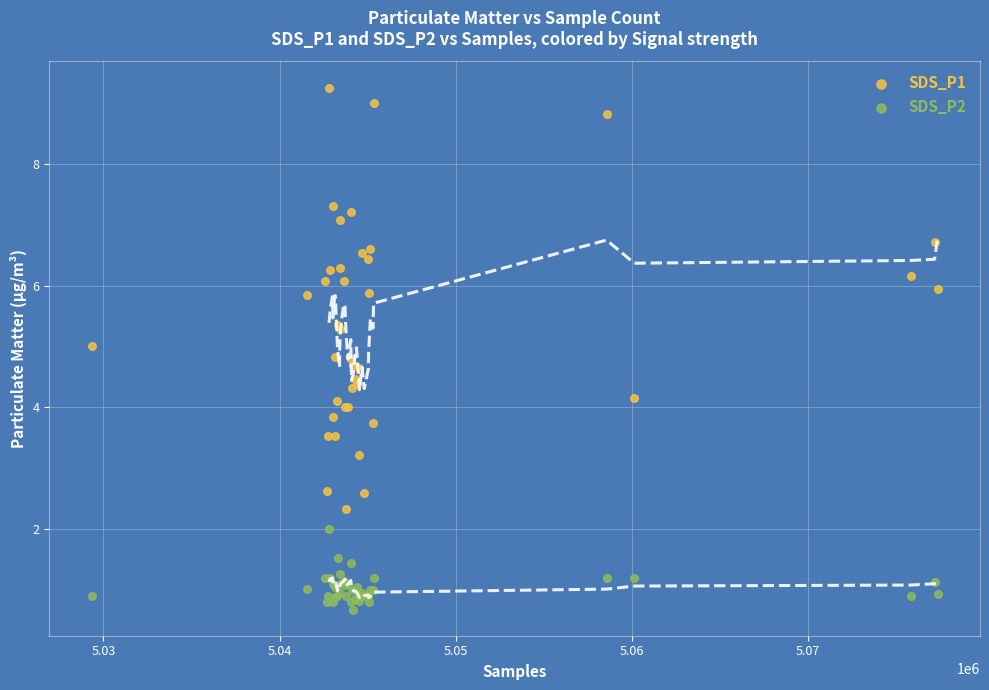

Which series contains the lowest Y value?

SDS_P2